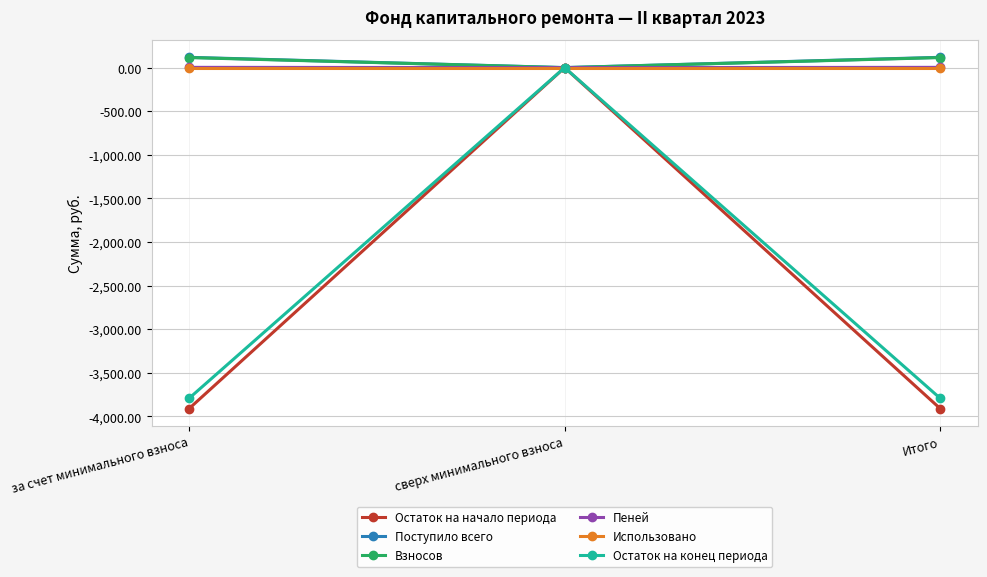

Which category has the highest value in the Остаток на начало периода series?

сверх минимального взноса